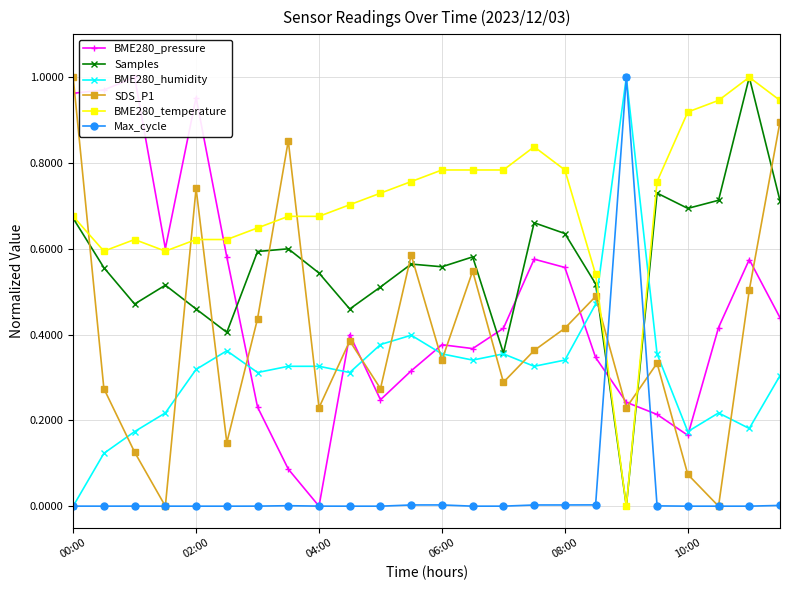

True or false: BME280_temperature has more than 2 interior local peaks.

True